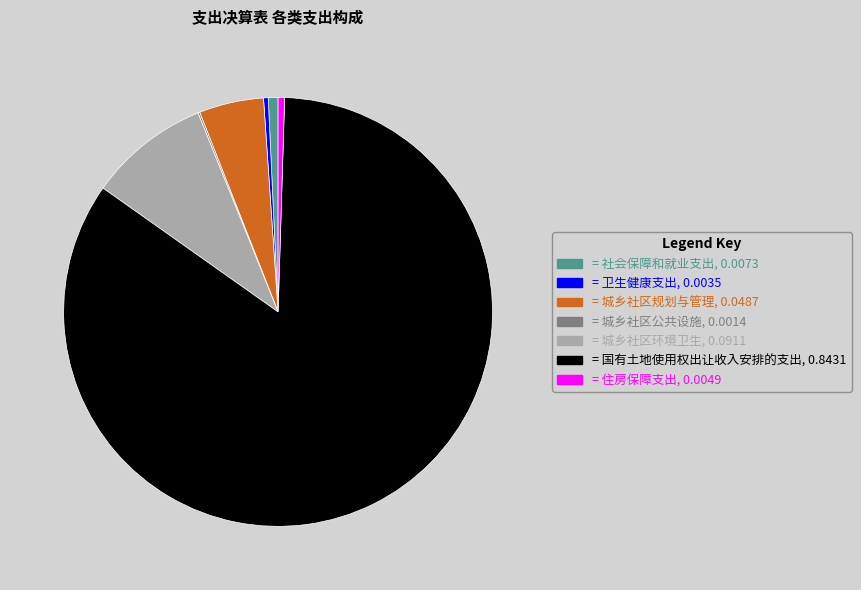

Is there any slice that represents more than half of the pie?

Yes